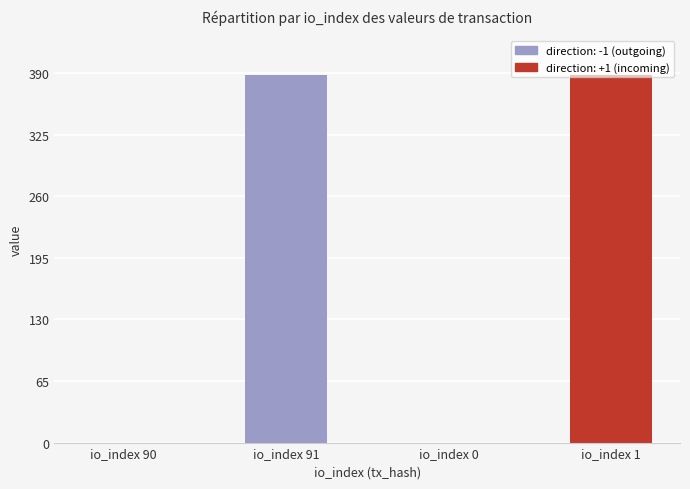

The chart shows a value of 0.0 at io_index 90. True or false?

False